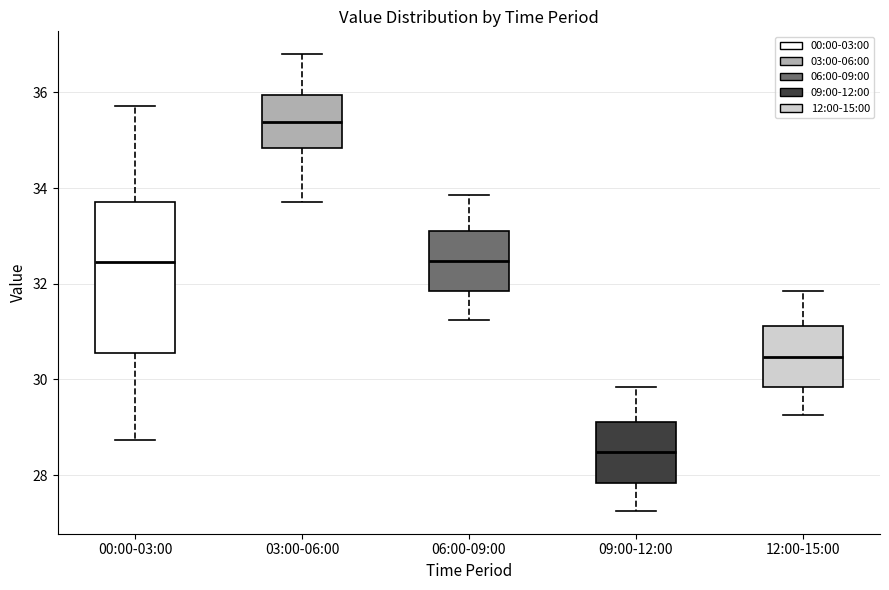

Reading left to right, read every box against the y-axis: the position of its median line, the range the box covers, and the ends of its whiskers. The values are not printed on the chart, so give them approximately, as read against the axis.

00:00-03:00: median 32.4, box 30.6 to 33.8, whiskers 28.8 to 35.8
03:00-06:00: median 35.4, box 34.8 to 36.0, whiskers 33.8 to 36.8
06:00-09:00: median 32.4, box 31.8 to 33.2, whiskers 31.2 to 33.8
09:00-12:00: median 28.4, box 27.8 to 29.2, whiskers 27.2 to 29.8
12:00-15:00: median 30.4, box 29.8 to 31.2, whiskers 29.2 to 31.8